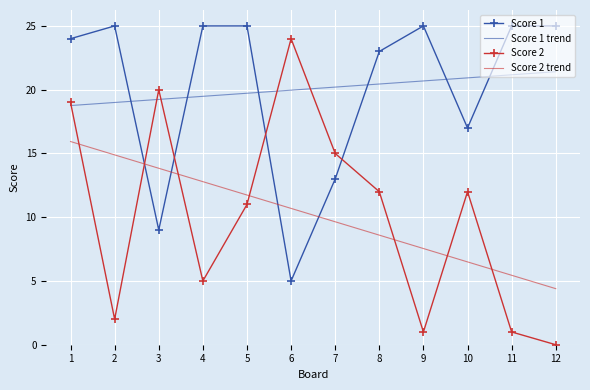

Where is the first local maximum for Score 1?

2